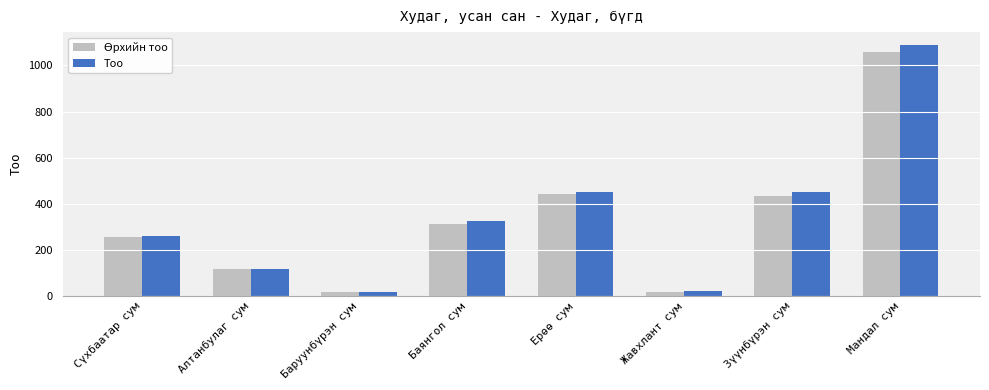

What is the difference between the maximum and minimum values in the Тоо series?

1073